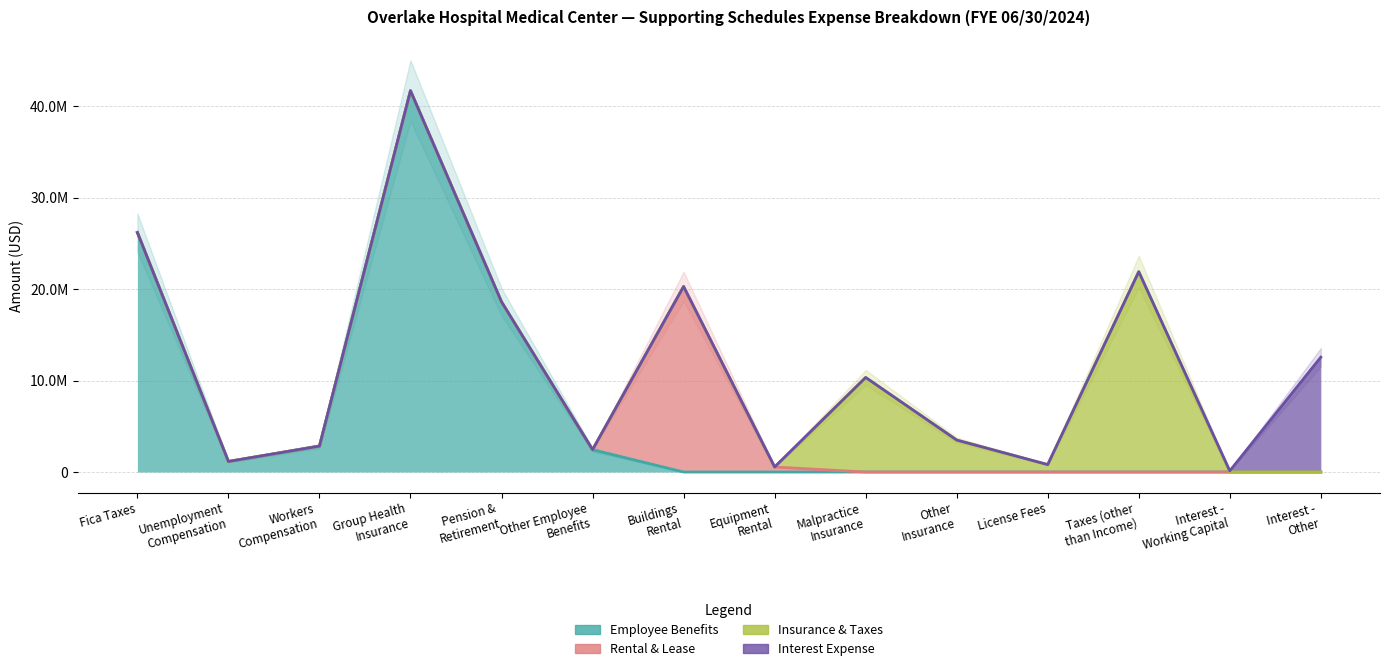

How many positive values does the Interest Expense series have?

2